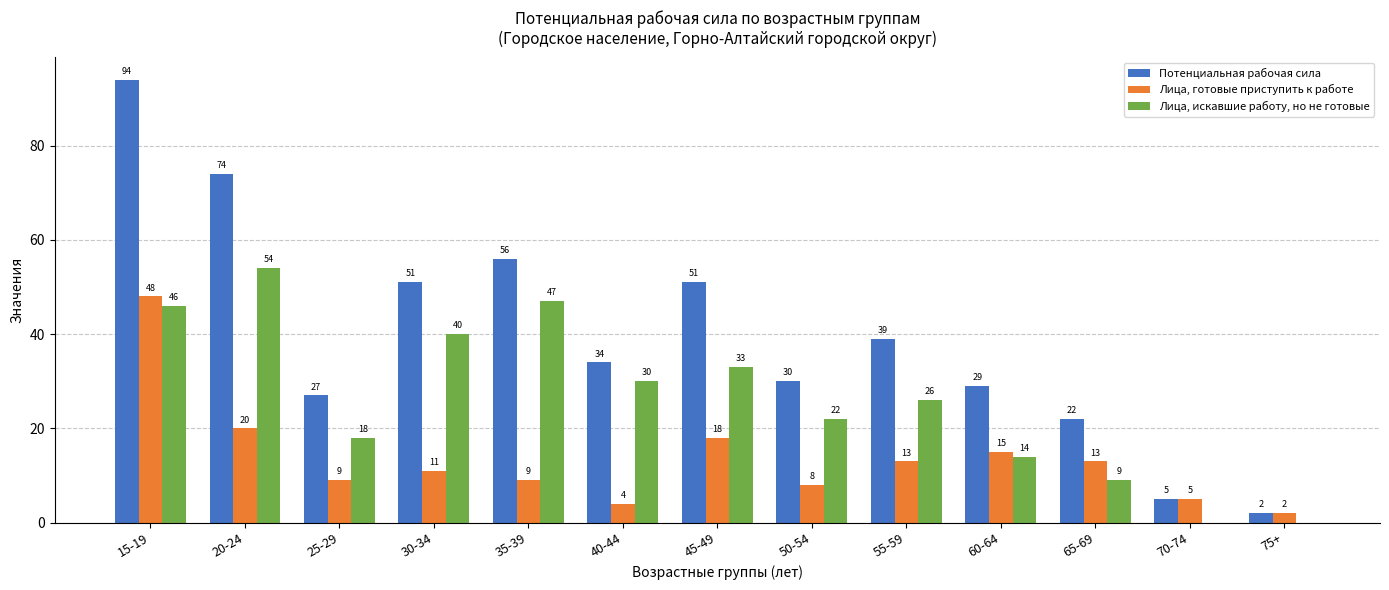

Reading right to left, what are all the values shown in this chart?

Потенциальная рабочая сила: 75+=2	70-74=5	65-69=22	60-64=29	55-59=39	50-54=30	45-49=51	40-44=34	35-39=56	30-34=51	25-29=27	20-24=74	15-19=94
Лица, готовые приступить к работе: 75+=2	70-74=5	65-69=13	60-64=15	55-59=13	50-54=8	45-49=18	40-44=4	35-39=9	30-34=11	25-29=9	20-24=20	15-19=48
Лица, искавшие работу, но не готовые: 75+=0	70-74=0	65-69=9	60-64=14	55-59=26	50-54=22	45-49=33	40-44=30	35-39=47	30-34=40	25-29=18	20-24=54	15-19=46